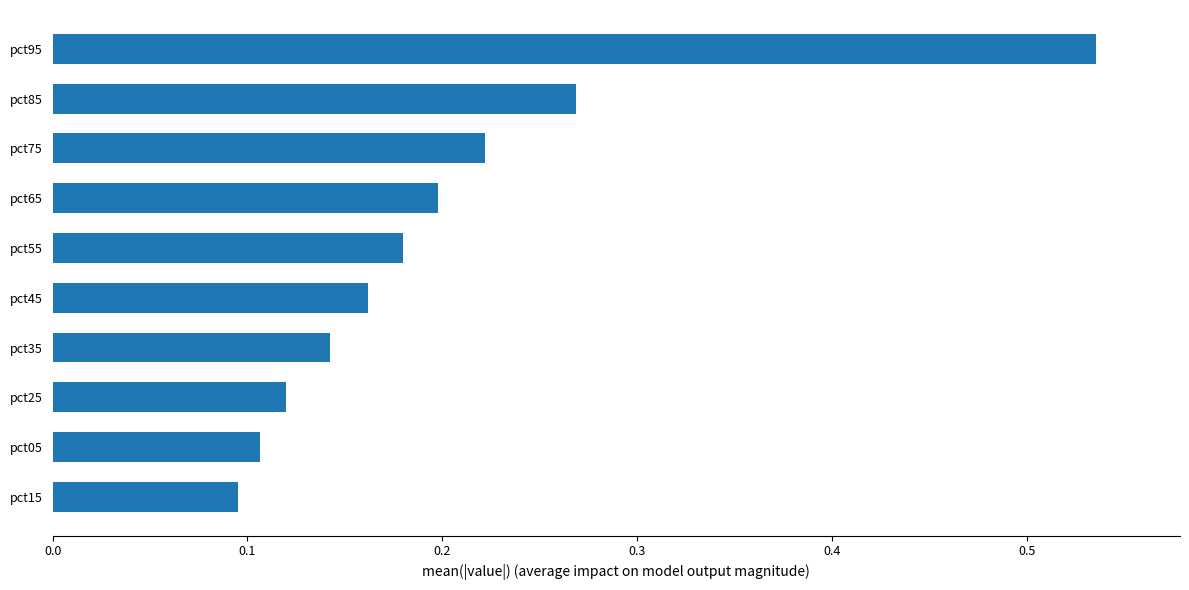

What is the sum of all values?

2.0